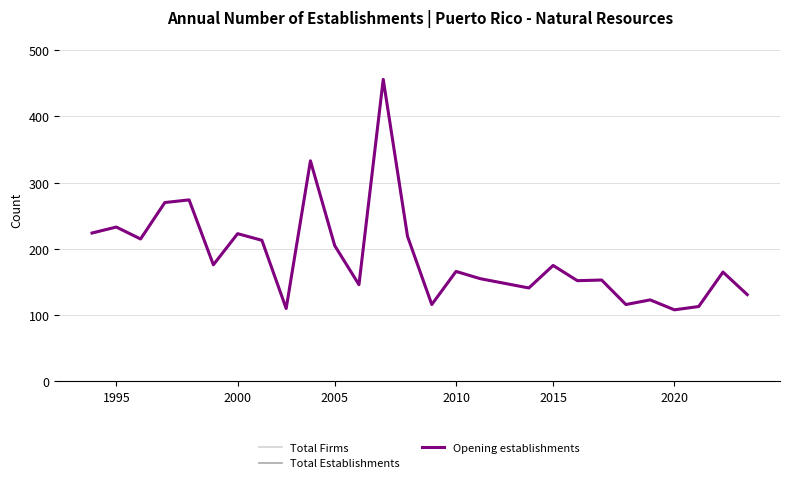

True or false: Total Establishments and Opening establishments intersect in this chart.

False